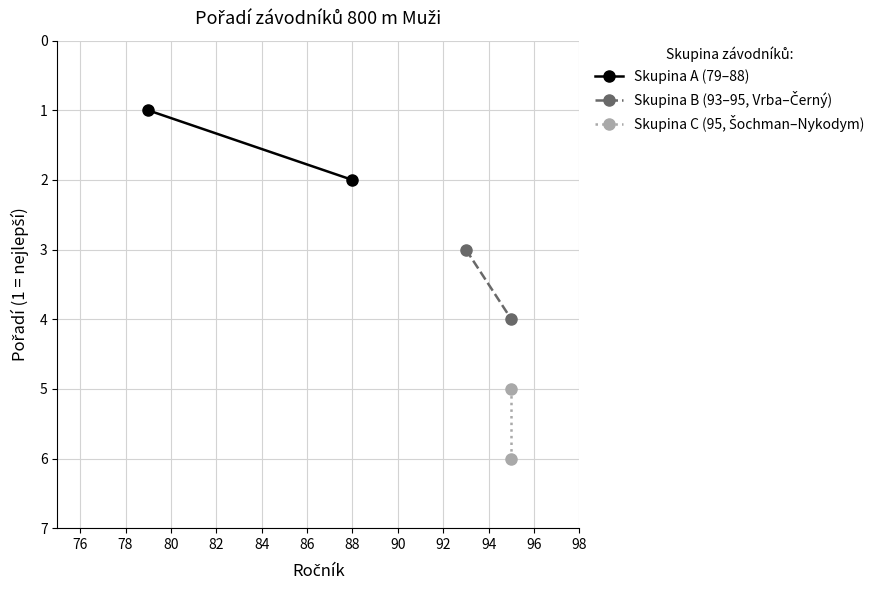

What is the minimum value shown in the chart?

1